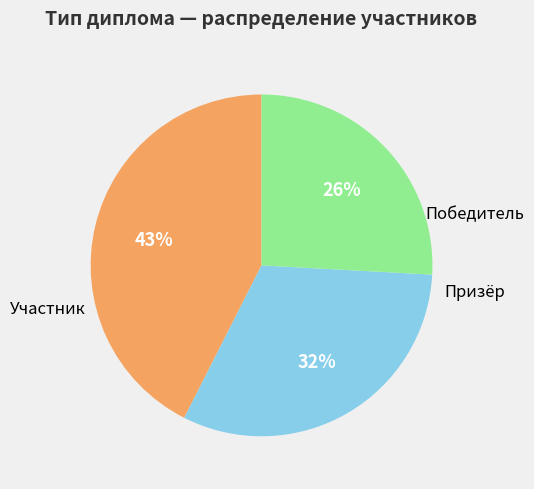

Is it true that Участник is 16% of the pie?

False